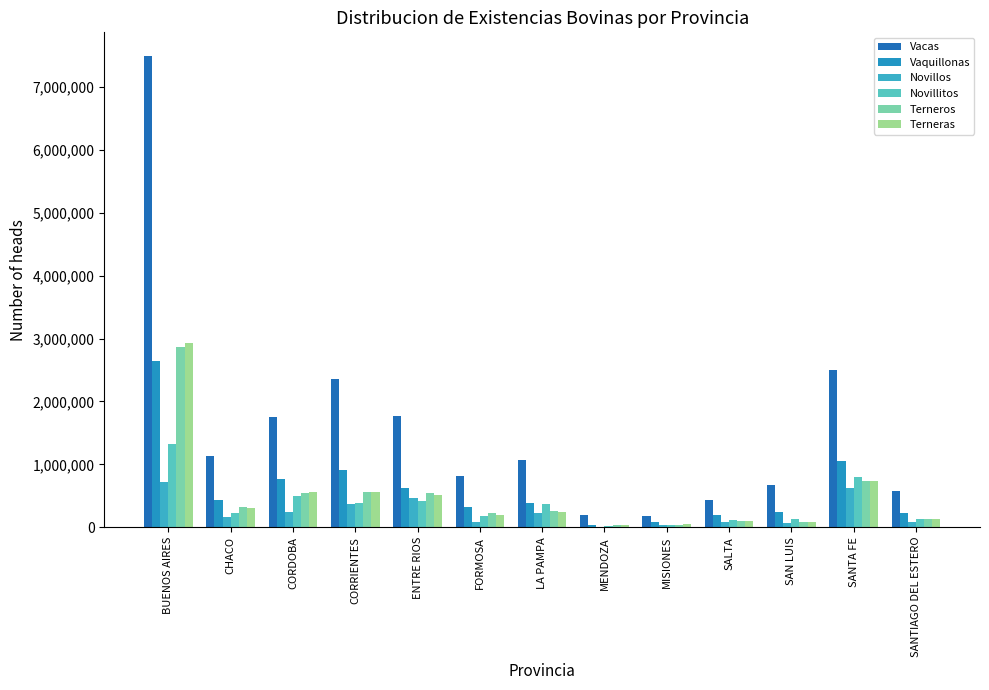

Count the number of categories in the chart.

13